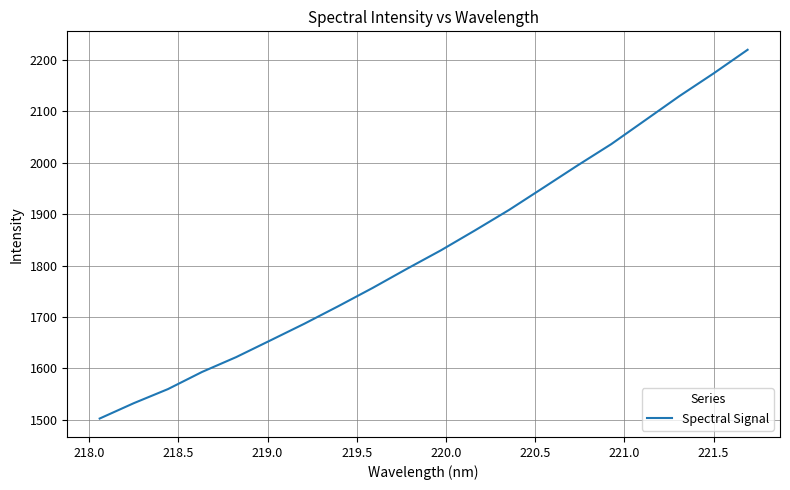

What is the difference between the maximum and minimum values?

716.8